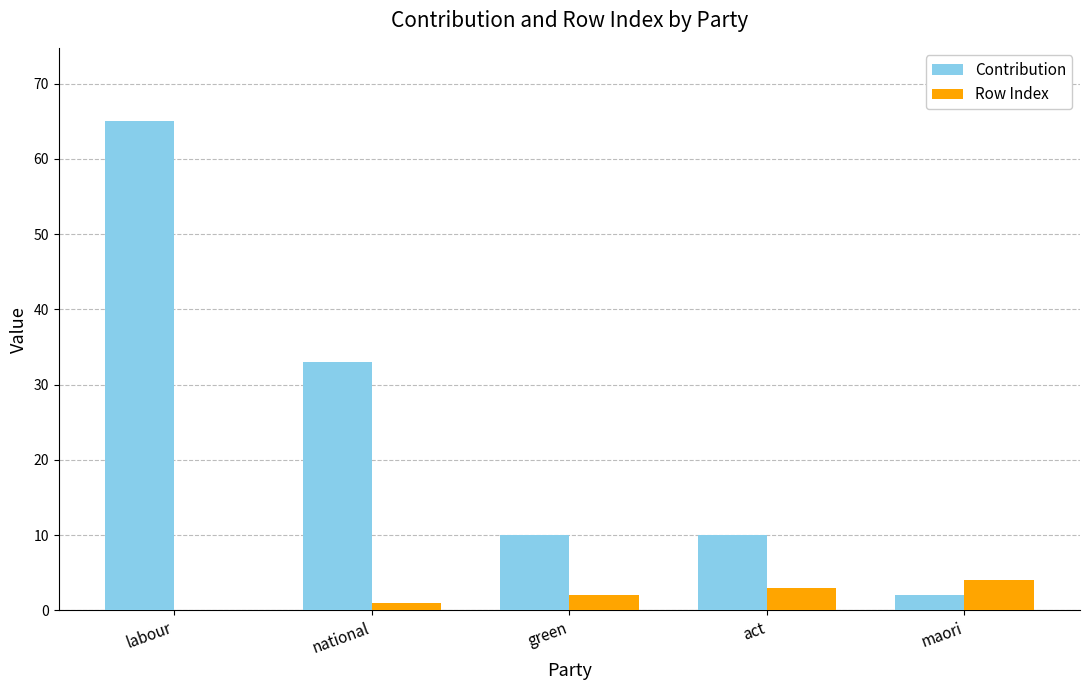

How many distinct data groups are displayed?

2